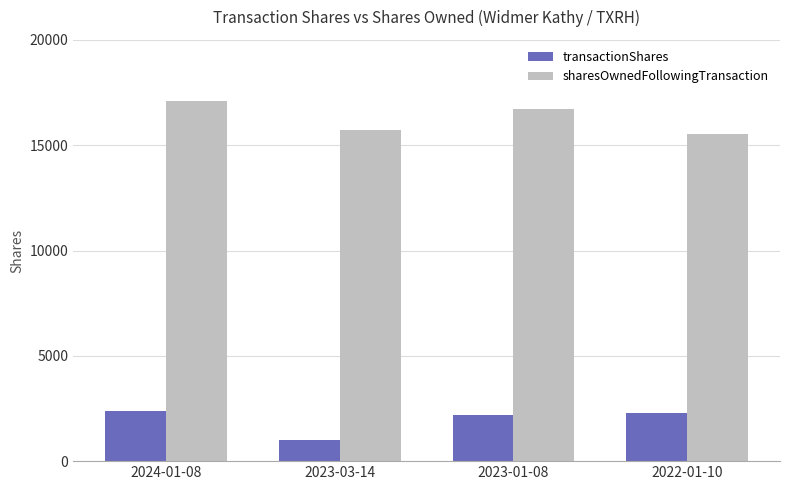

At which category is the sum across all series the highest?

2024-01-08